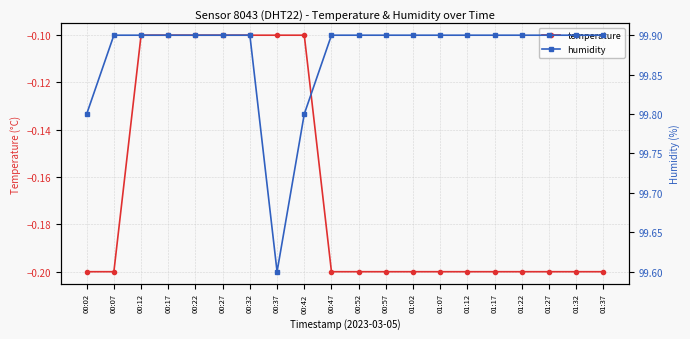

Reading right to left, extract all data points from this chart.

temperature: 01:37=-0.2	01:32=-0.2	01:27=-0.2	01:22=-0.2	01:17=-0.2	01:12=-0.2	01:07=-0.2	01:02=-0.2	00:57=-0.2	00:52=-0.2	00:47=-0.2	00:42=-0.1	00:37=-0.1	00:32=-0.1	00:27=-0.1	00:22=-0.1	00:17=-0.1	00:12=-0.1	00:07=-0.2	00:02=-0.2
humidity: 01:37=99.9	01:32=99.9	01:27=99.9	01:22=99.9	01:17=99.9	01:12=99.9	01:07=99.9	01:02=99.9	00:57=99.9	00:52=99.9	00:47=99.9	00:42=99.8	00:37=99.6	00:32=99.9	00:27=99.9	00:22=99.9	00:17=99.9	00:12=99.9	00:07=99.9	00:02=99.8